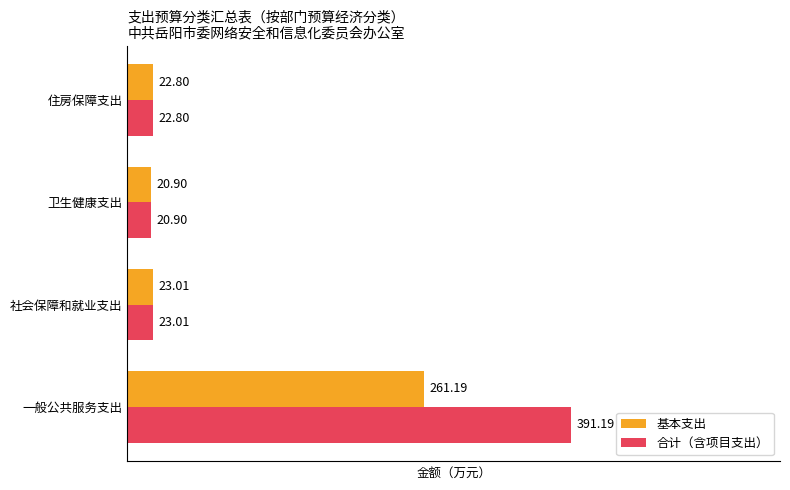

What is the difference between the 基本支出 values at 一般公共服务支出 and 住房保障支出?

238.4